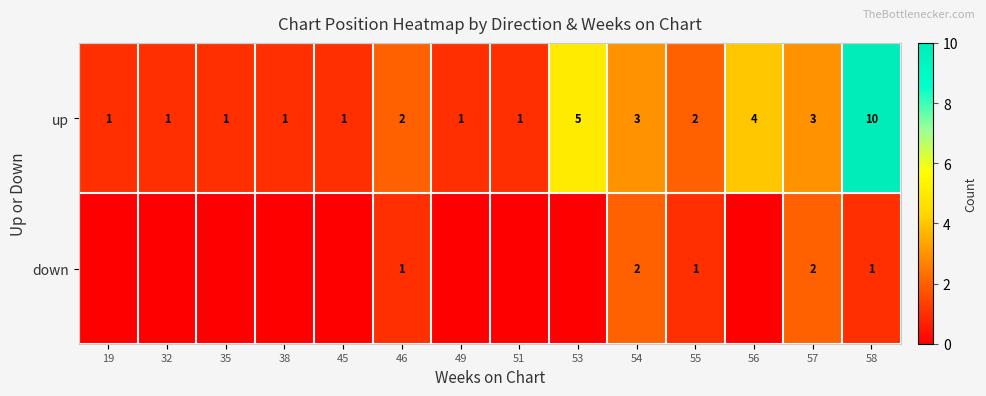

Rank the series at 54 from lowest to highest value.

down, up